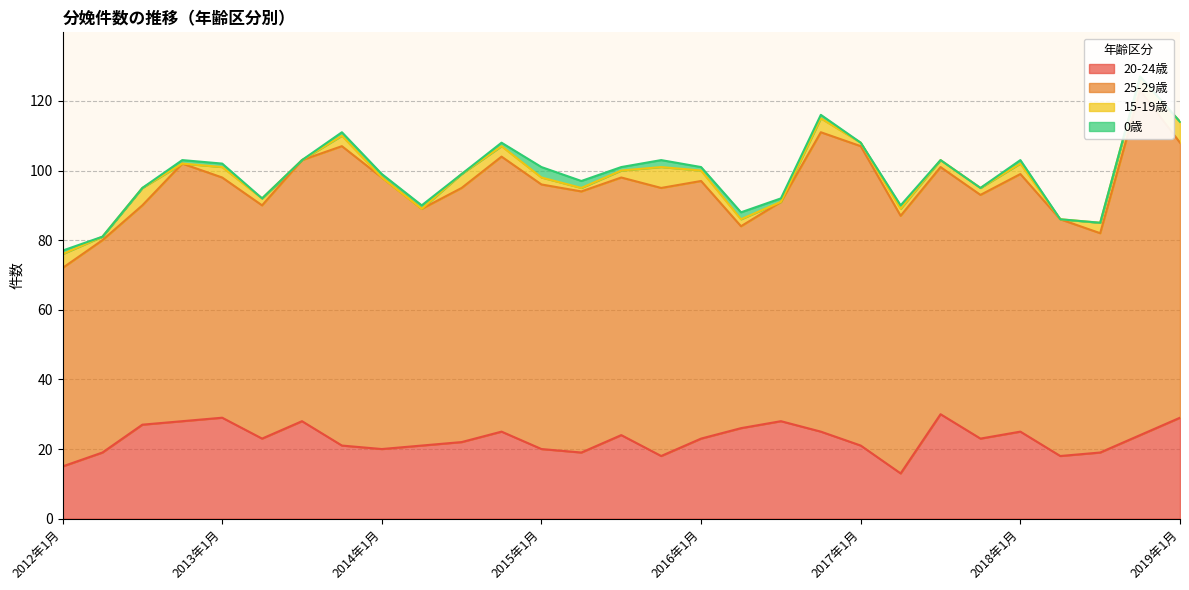

Rank the series by their maximum value, from lowest to highest.

0歳, 15-19歳, 20-24歳, 25-29歳